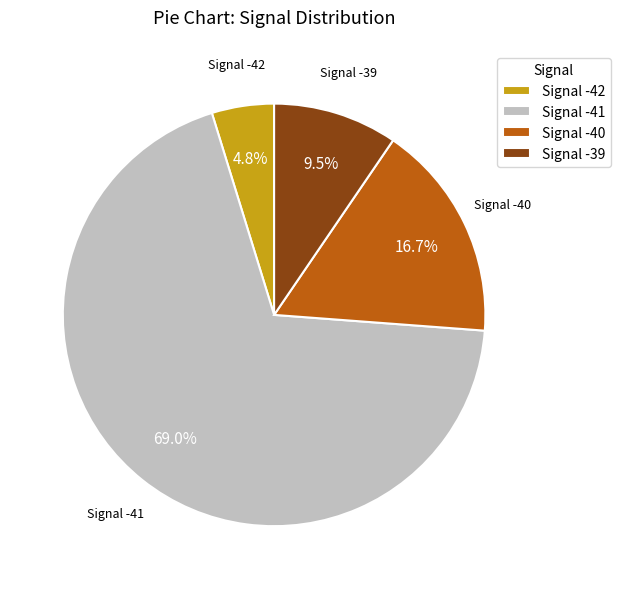

Which slice is the smallest?

Signal -42